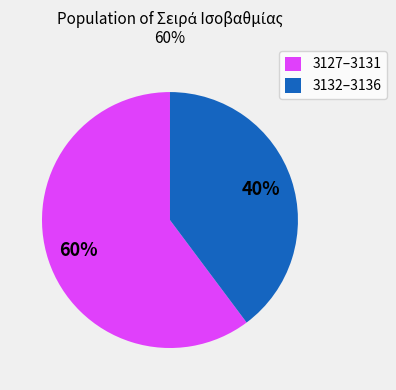

What is the ratio of the value at 3127–3131 to the value at 3132–3136?

1.5